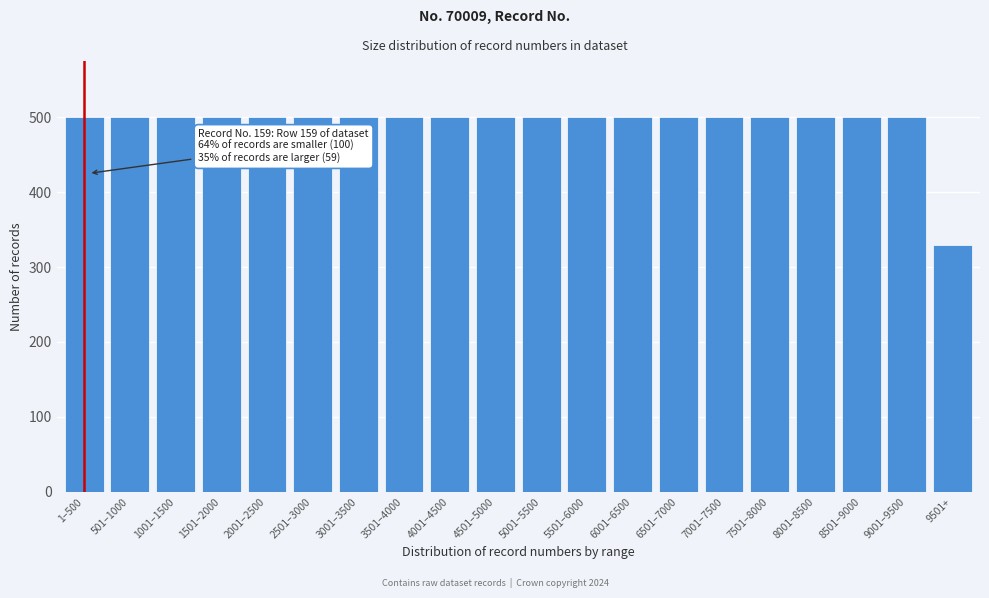

Reading left to right, transcribe all the data shown in this chart.

1–500=500	501–1000=500	1001–1500=500	1501–2000=500	2001–2500=500	2501–3000=500	3001–3500=500	3501–4000=500	4001–4500=500	4501–5000=500	5001–5500=500	5501–6000=500	6001–6500=500	6501–7000=500	7001–7500=500	7501–8000=500	8001–8500=500	8501–9000=500	9001–9500=500	9501+=329